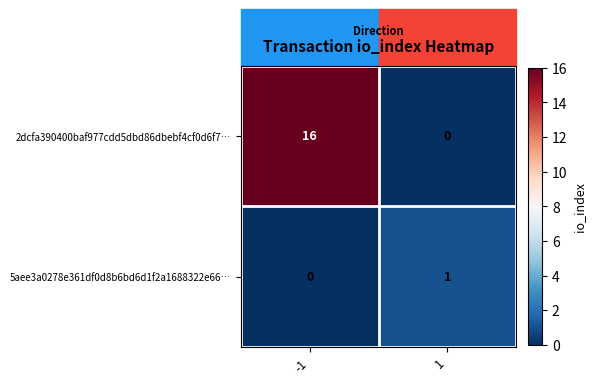

What is the maximum value shown in the chart?

16